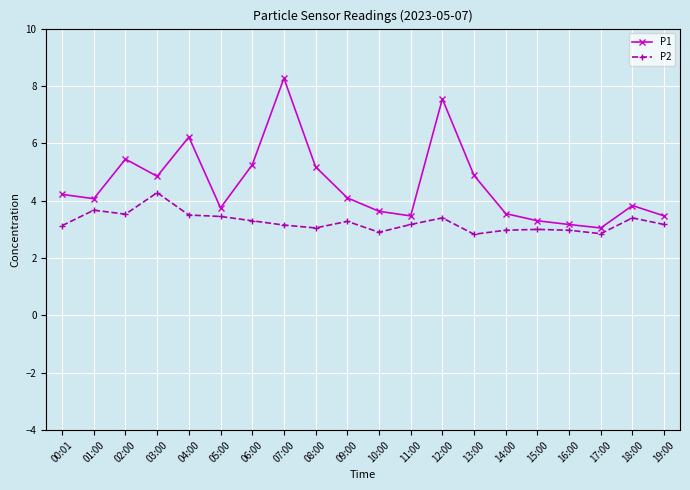

At which category does P2 reach its first local valley?

02:00